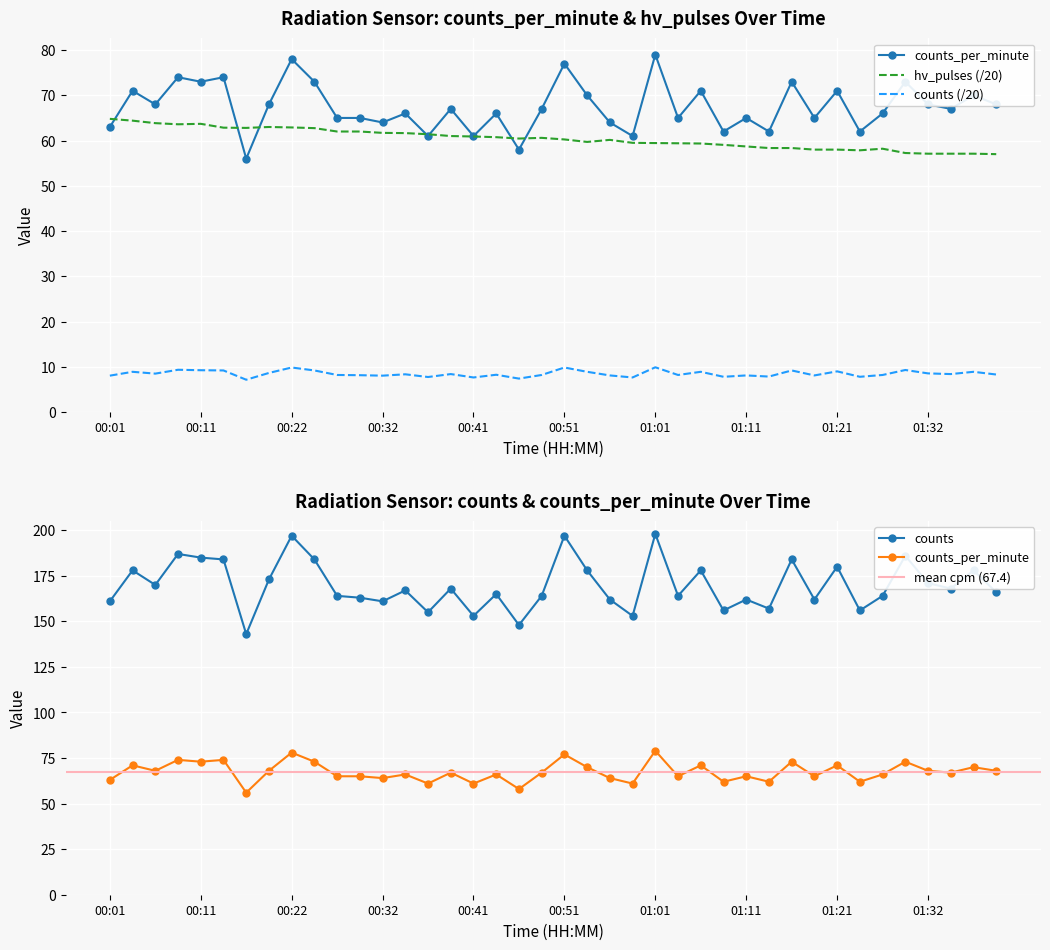

How many times do hv_pulses and counts_per_minute cross each other?

7